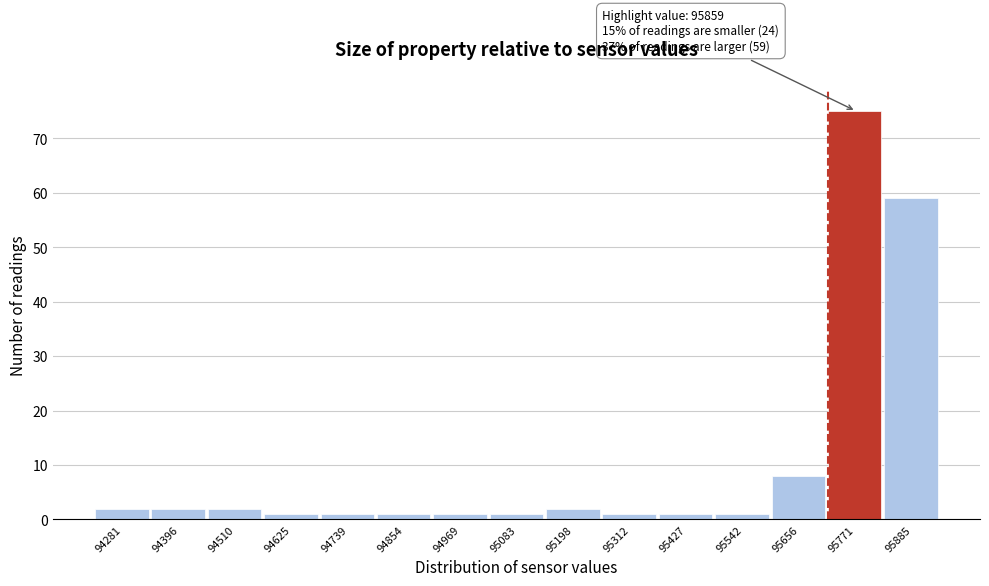

Reading right to left, transcribe all the data shown in this chart.

95885=59	95771=75	95656=8	95542=1	95427=1	95312=1	95198=2	95083=1	94969=1	94854=1	94739=1	94625=1	94510=2	94396=2	94281=2